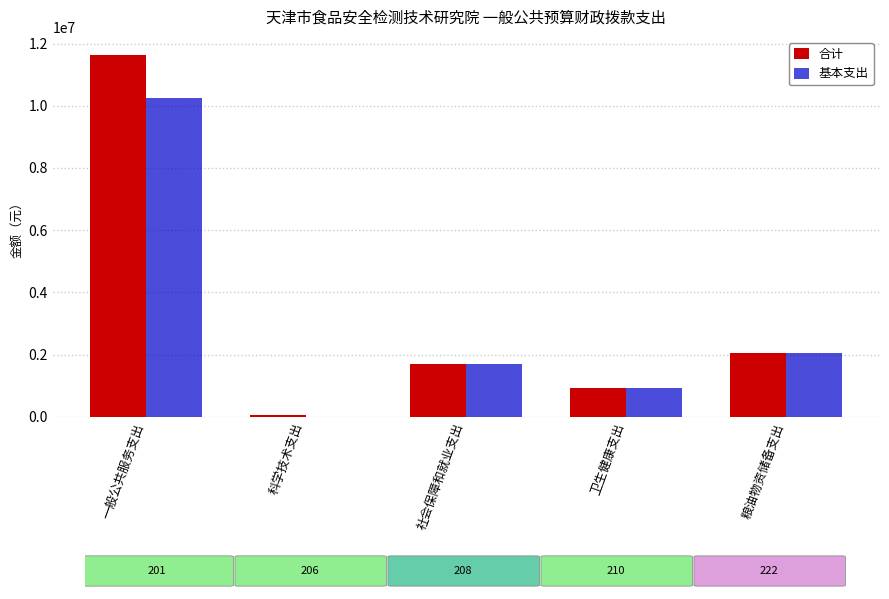

Between 科学技术支出 and 粮油物资储备支出, which series saw the biggest shift?

基本支出